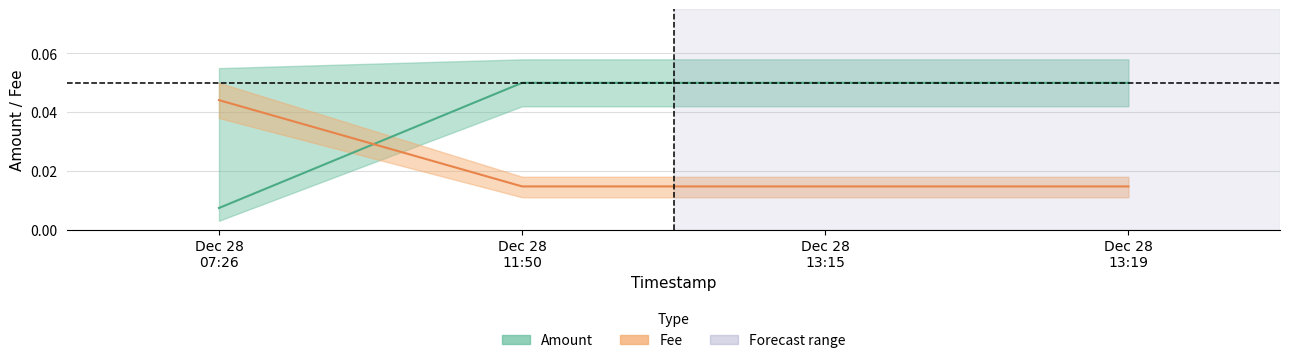

What is the total value across all series at Dec 28 13:15?

0.1